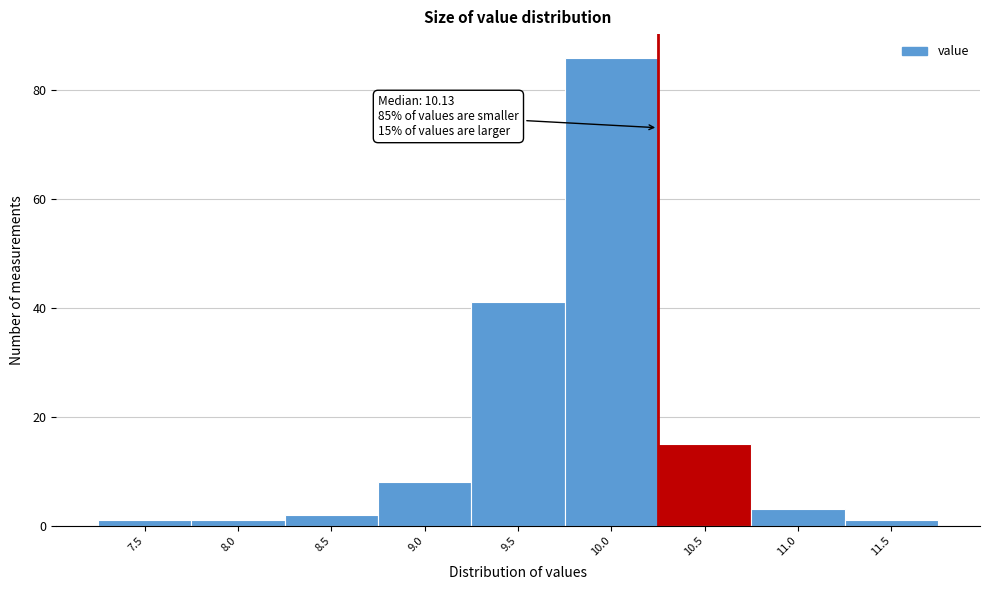

Reading left to right, extract all data points from this chart.

7.5=1	8.0=1	8.5=2	9.0=8	9.5=41	10.0=86	10.5=15	11.0=3	11.5=1